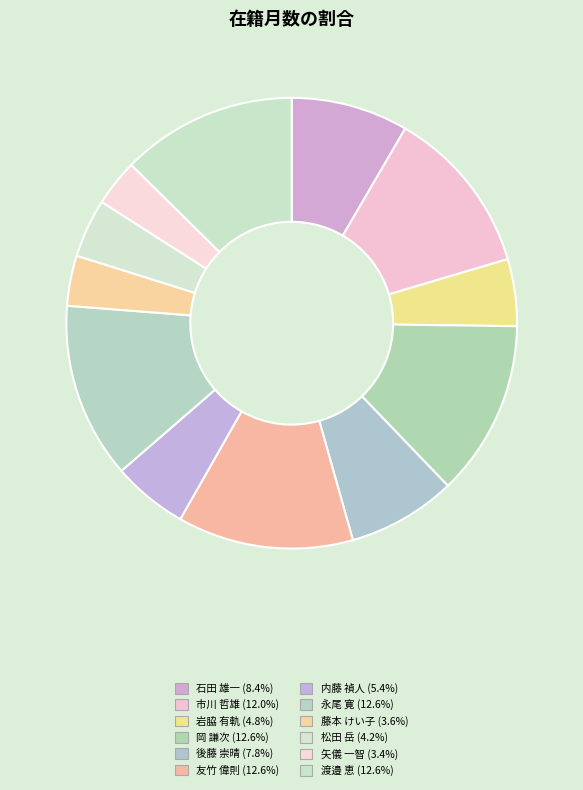

How many slices are in this pie chart?

12